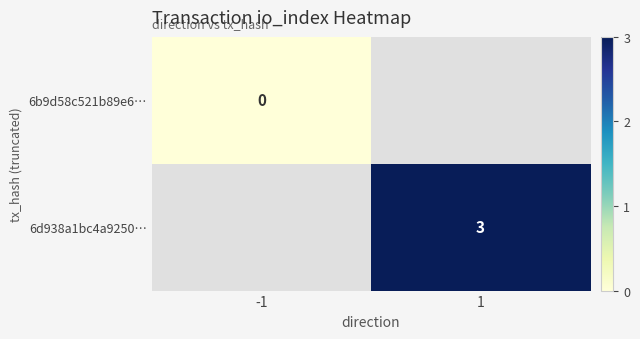

How many series are shown in this chart?

2